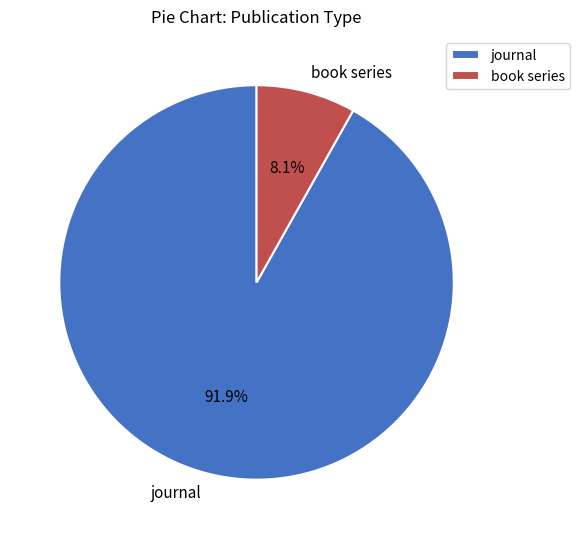

How many segments does this pie chart have?

2